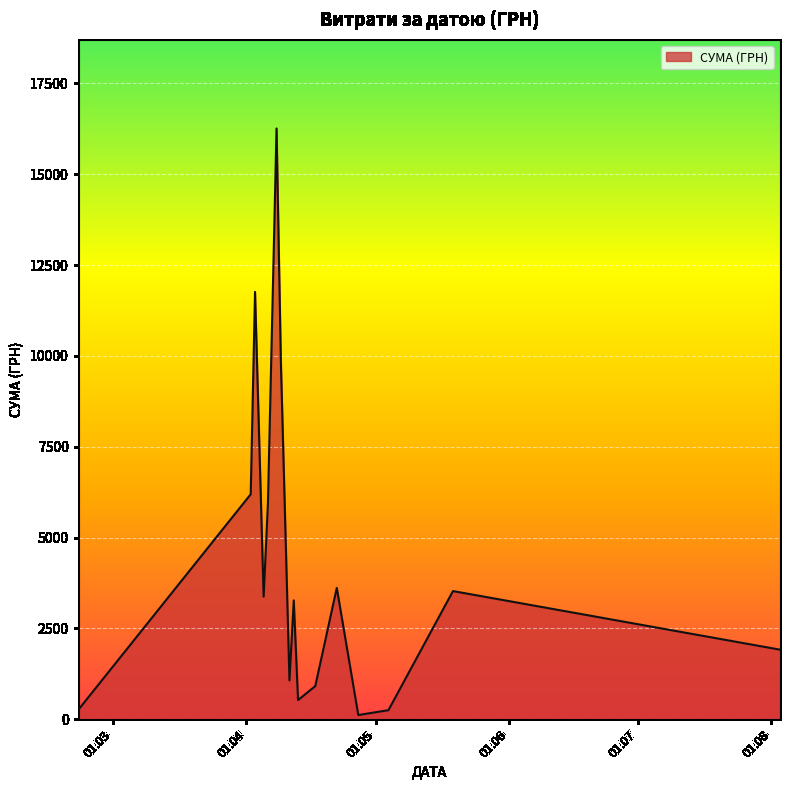

What is the greatest value displayed?

16256.5